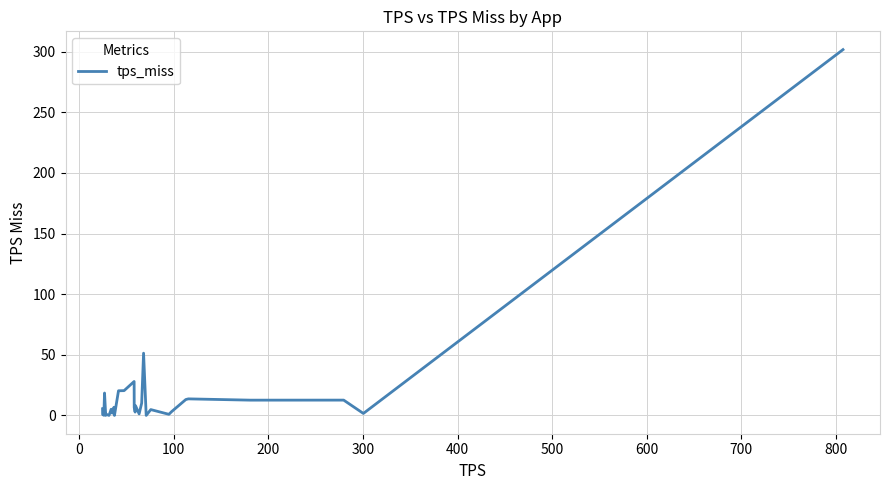

What is the maximum value shown in the chart?

301.7